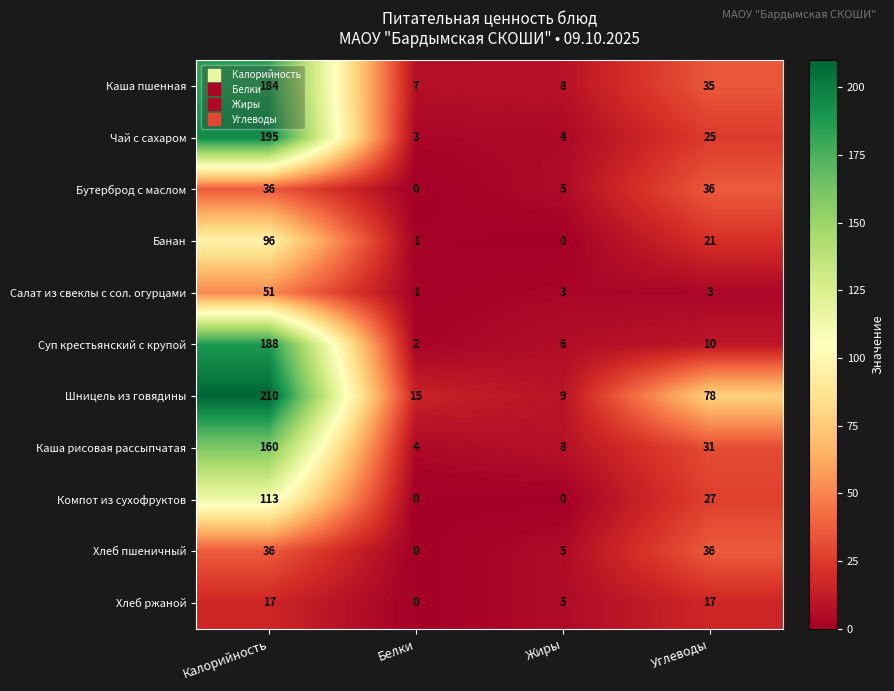

List the labels in order of Банан value, smallest first.

Жиры, Белки, Углеводы, Калорийность